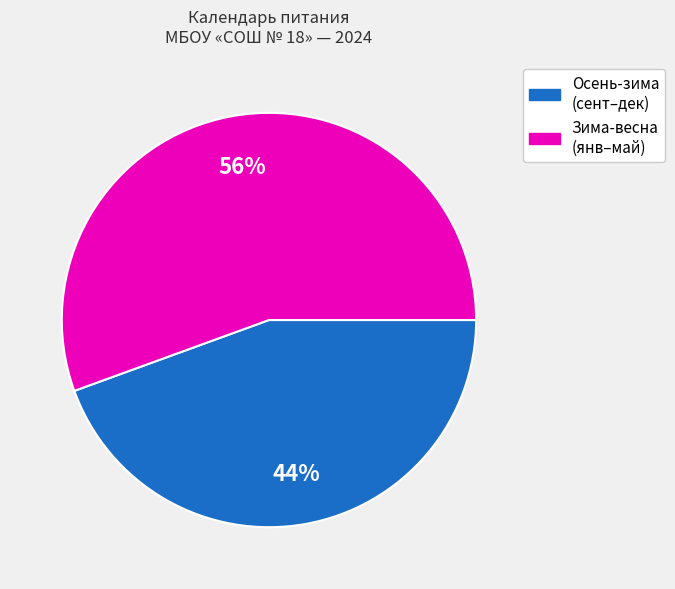

Does any single category account for the majority?

Yes